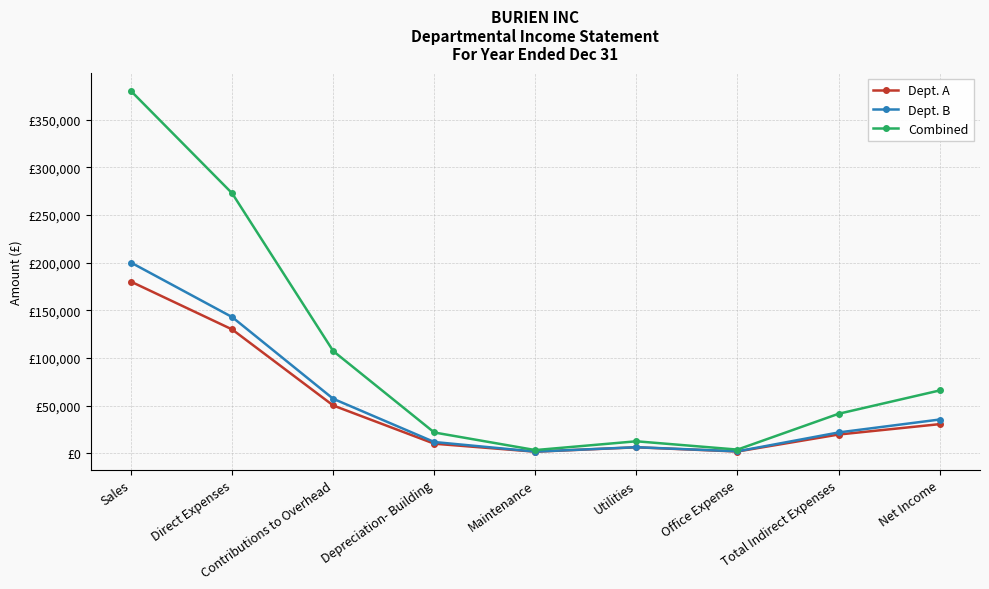

What is the difference between the maximum and minimum values in the Dept. A series?

178400